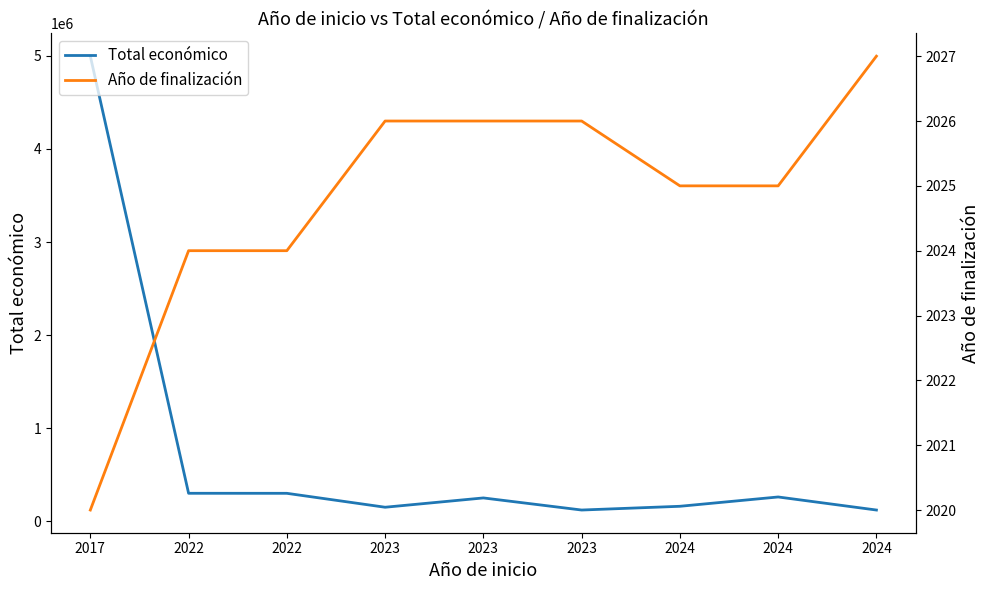

At which label is Año de finalización closest to 2023?

2022